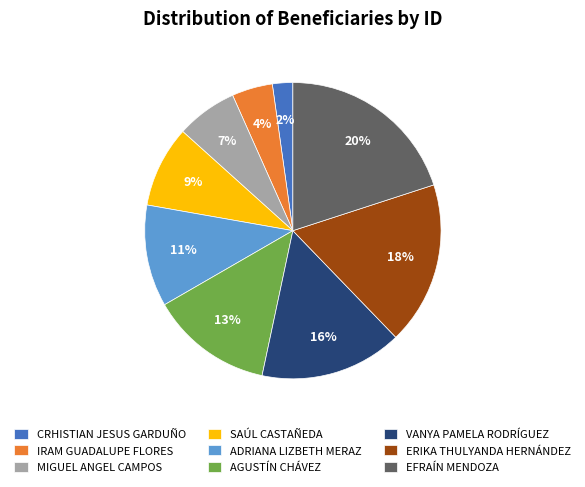

Approximately how many times larger is the value at VANYA PAMELA RODRÍGUEZ compared to AGUSTÍN CHÁVEZ?

1.2